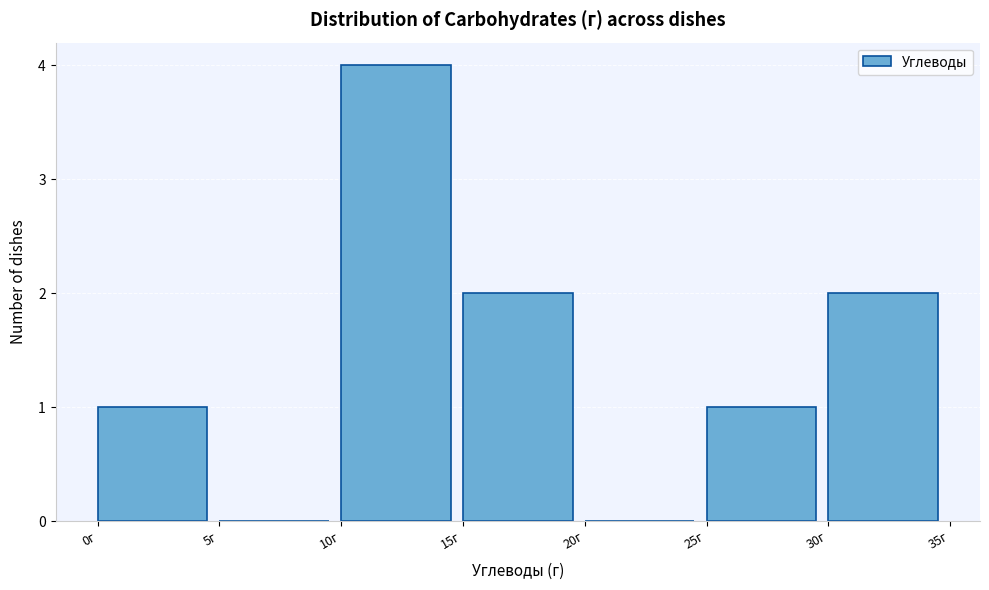

Over which range of the x-axis is the bar tallest?

10 to 15